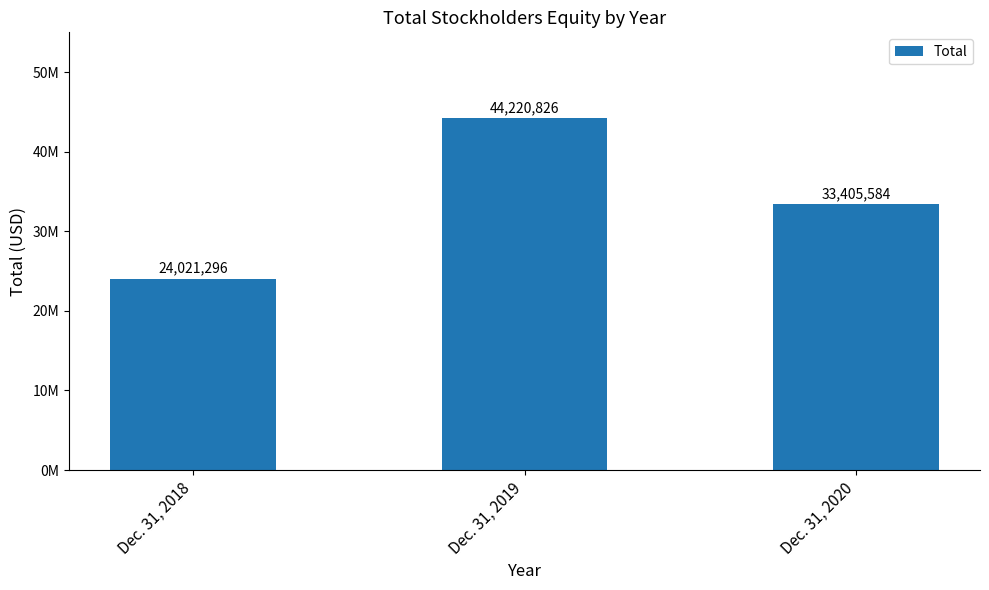

Reading left to right, extract all data points from this chart.

Dec. 31, 2018=24021296	Dec. 31, 2019=44220826	Dec. 31, 2020=33405584